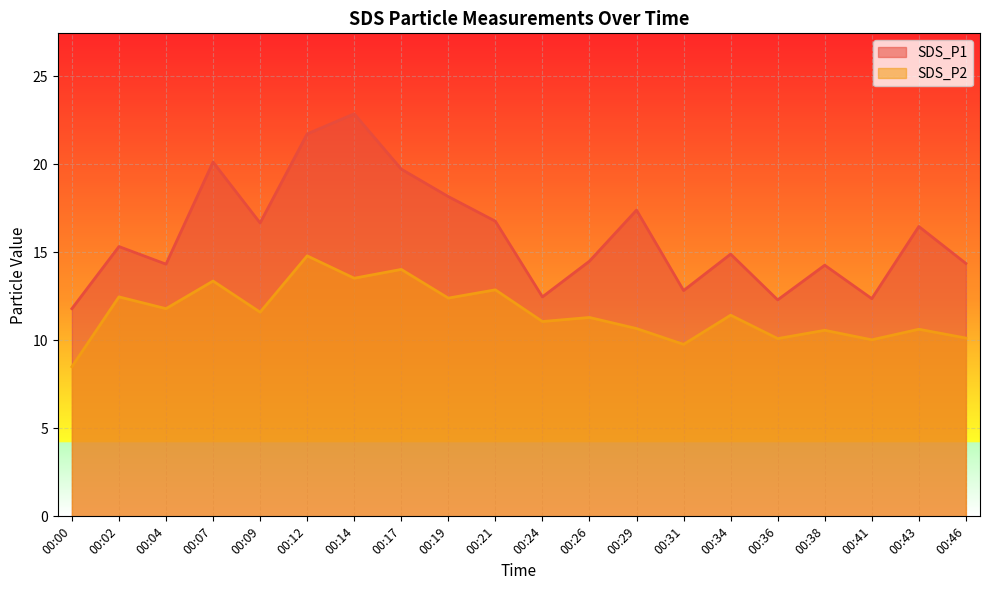

Does the chart display data point markers on the line(s)?

No